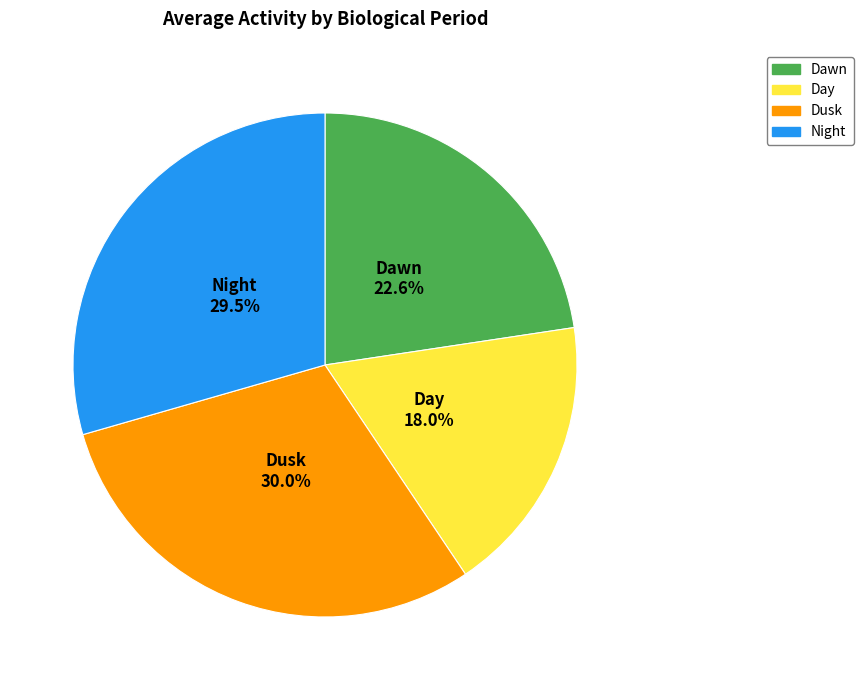

Combined, do Day and Dusk account for over 50%?

No